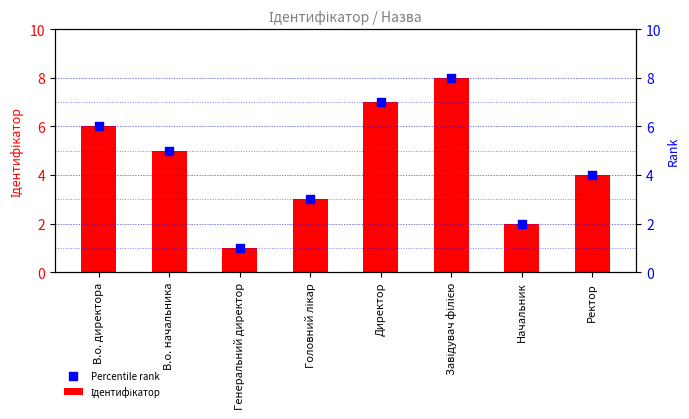

What are all the series names shown in the legend?

Ідентифікатор, Percentile rank